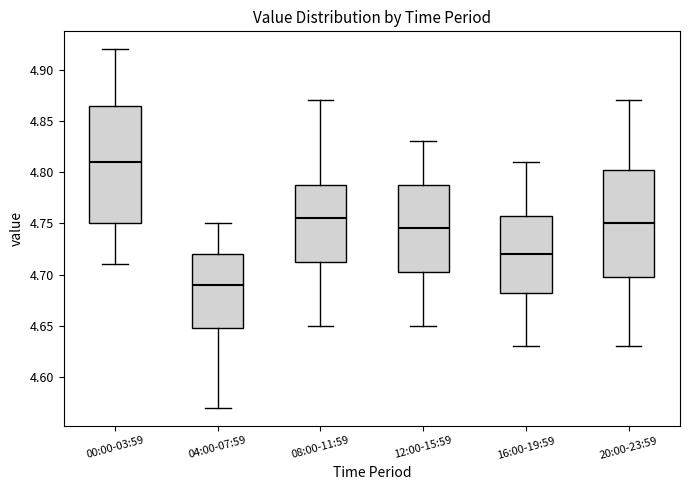

Reading left to right, transcribe this box plot: for each box, give where its median line is, the range the box spans, and where its two whiskers end, as read against the y-axis. The values are not printed on the chart, so give them approximately, as read against the axis.

00:00-03:59: median 4.810, box 4.750 to 4.865, whiskers 4.710 to 4.920
04:00-07:59: median 4.690, box 4.650 to 4.720, whiskers 4.570 to 4.750
08:00-11:59: median 4.755, box 4.715 to 4.790, whiskers 4.650 to 4.870
12:00-15:59: median 4.745, box 4.705 to 4.790, whiskers 4.650 to 4.830
16:00-19:59: median 4.720, box 4.685 to 4.760, whiskers 4.630 to 4.810
20:00-23:59: median 4.750, box 4.700 to 4.805, whiskers 4.630 to 4.870